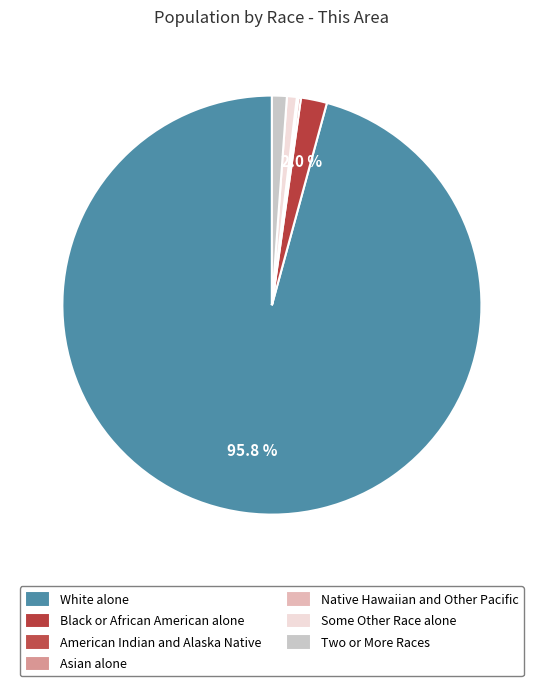

To the nearest percent, what is the average slice percentage?

14%